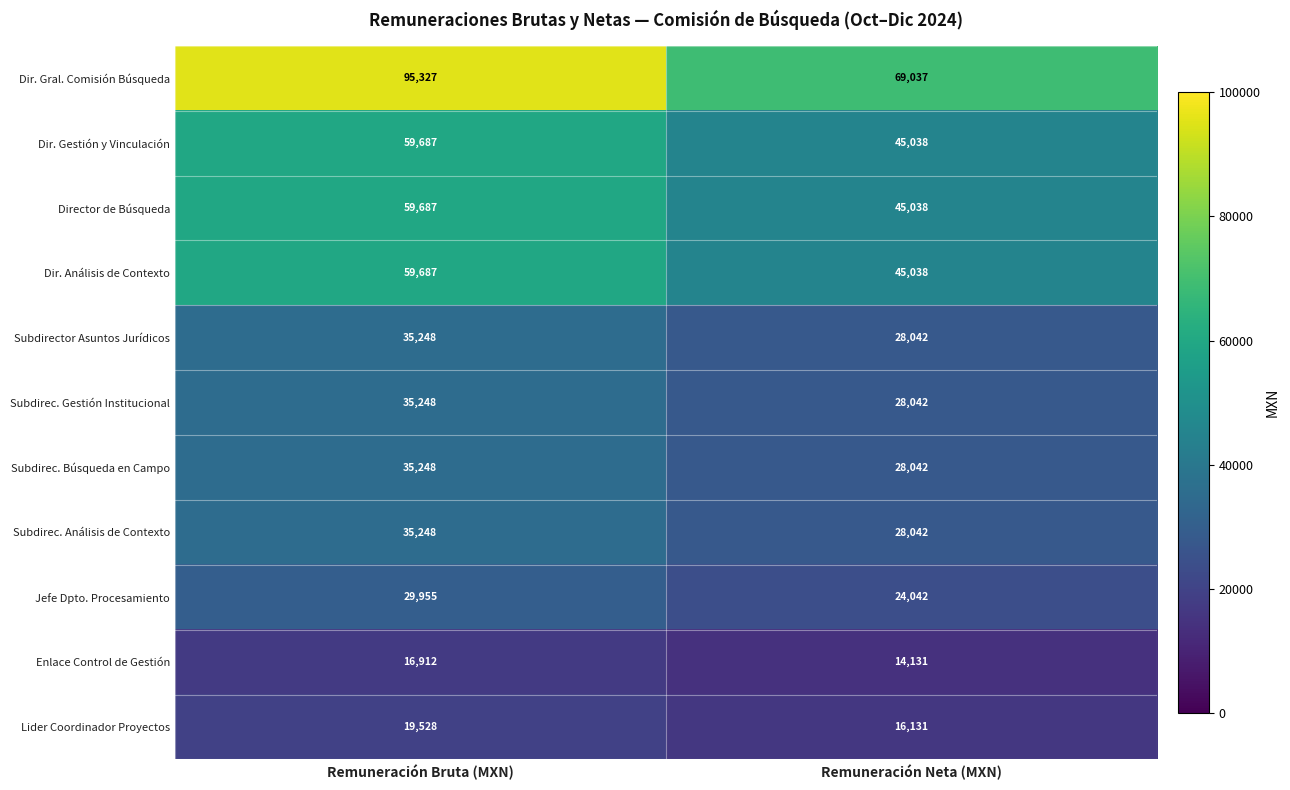

What is the spread (max minus min) of values at Remuneración Bruta (MXN)?

78415